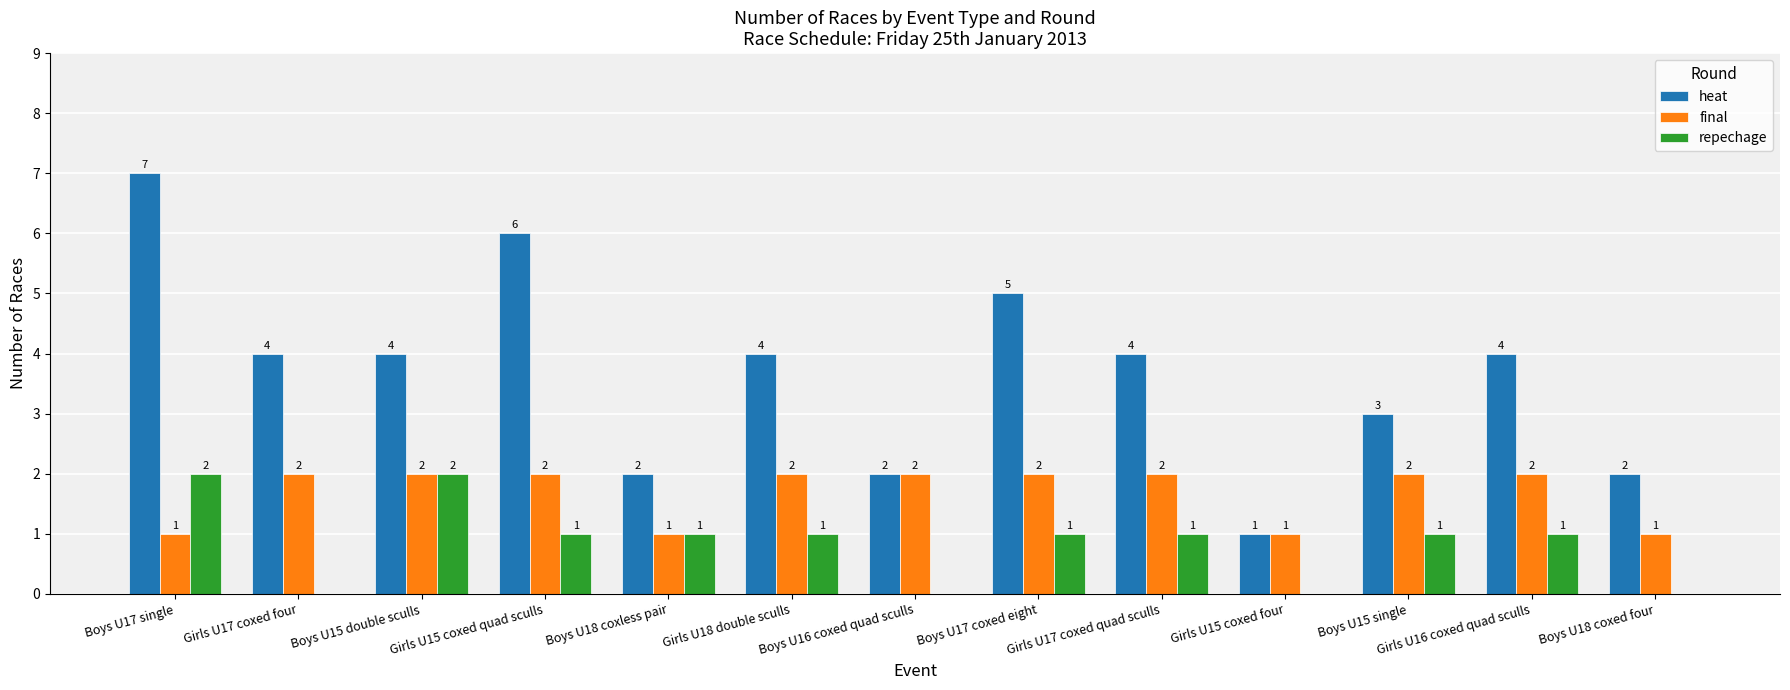

Read the final value at Girls U17 coxed four.

2